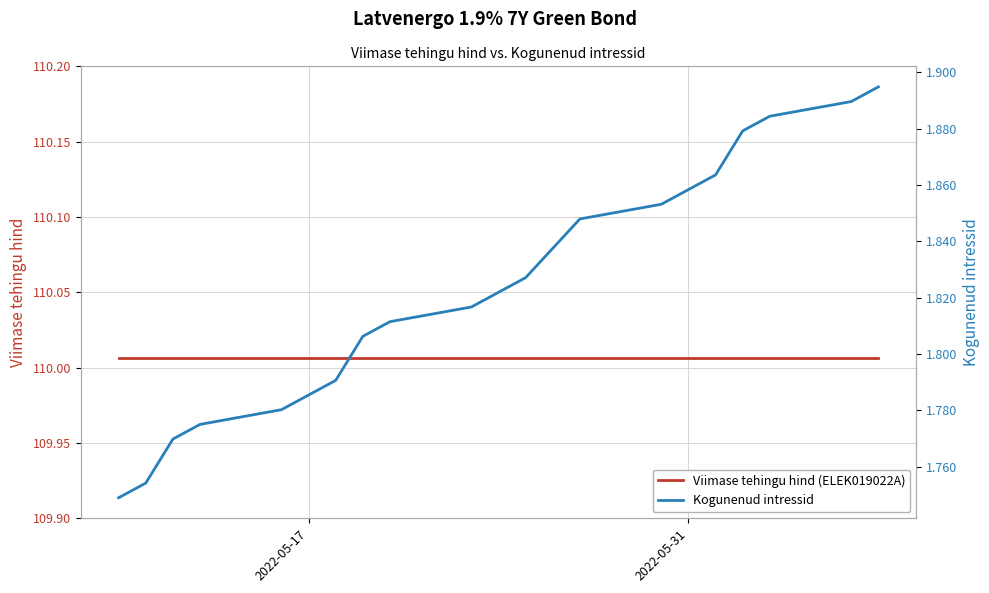

What are all the series names shown in the legend?

Viimase tehingu hind (ELEK019022A), Kogunenud intressid